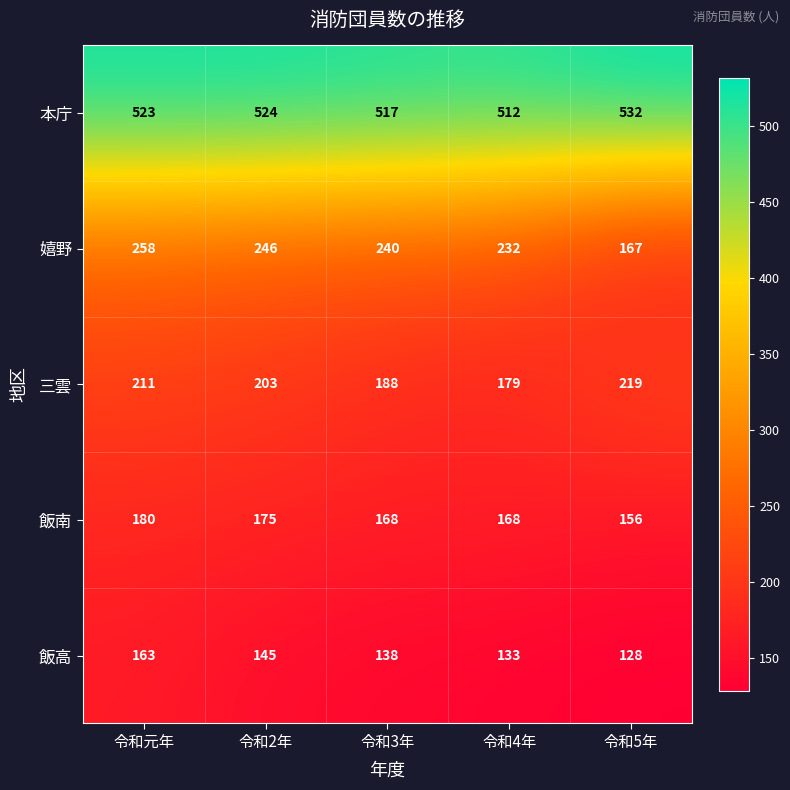

Is the value of 嬉野 at 令和元年 greater than the value of 飯高 at 令和4年?

Yes